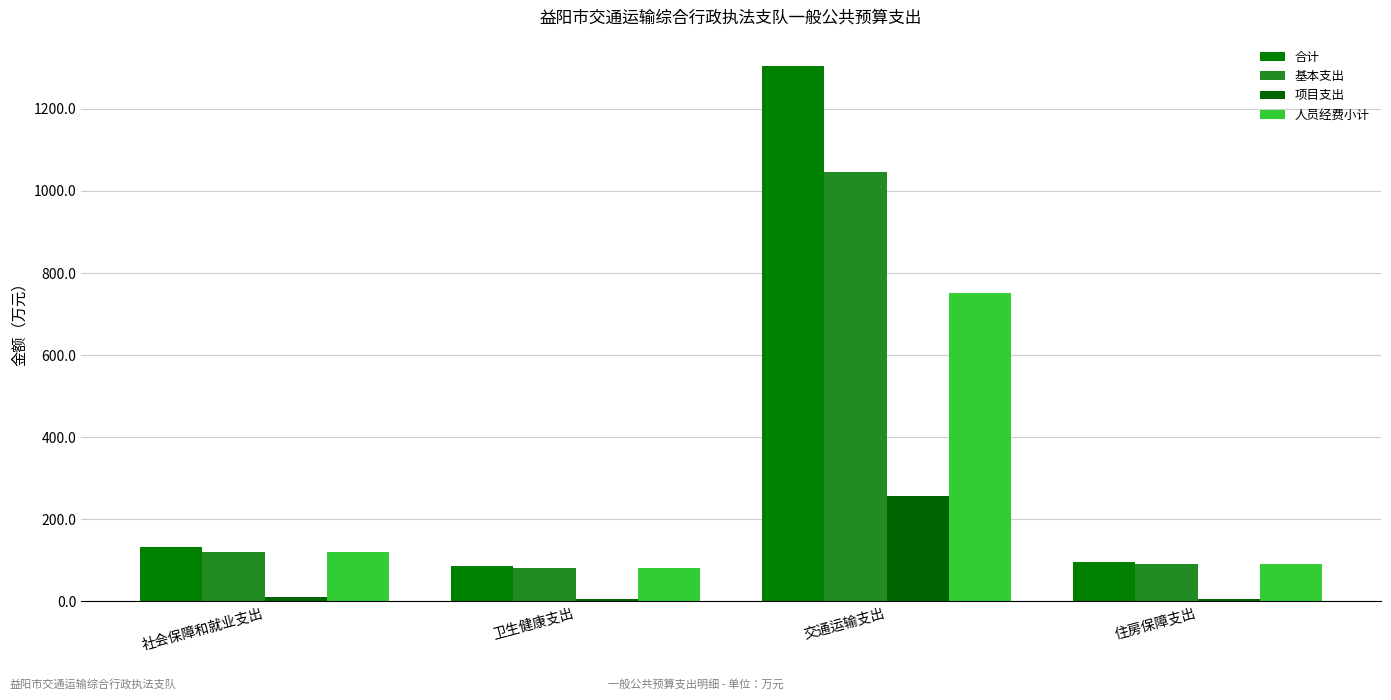

Reading left to right, what are all the values shown in this chart?

合计: 132.2	86.5	1303.4	96.2
基本支出: 120.7	81.3	1046.0	90.2
项目支出: 11.4	5.2	257.4	6.0
人员经费小计: 120.3	80.4	752.0	90.2